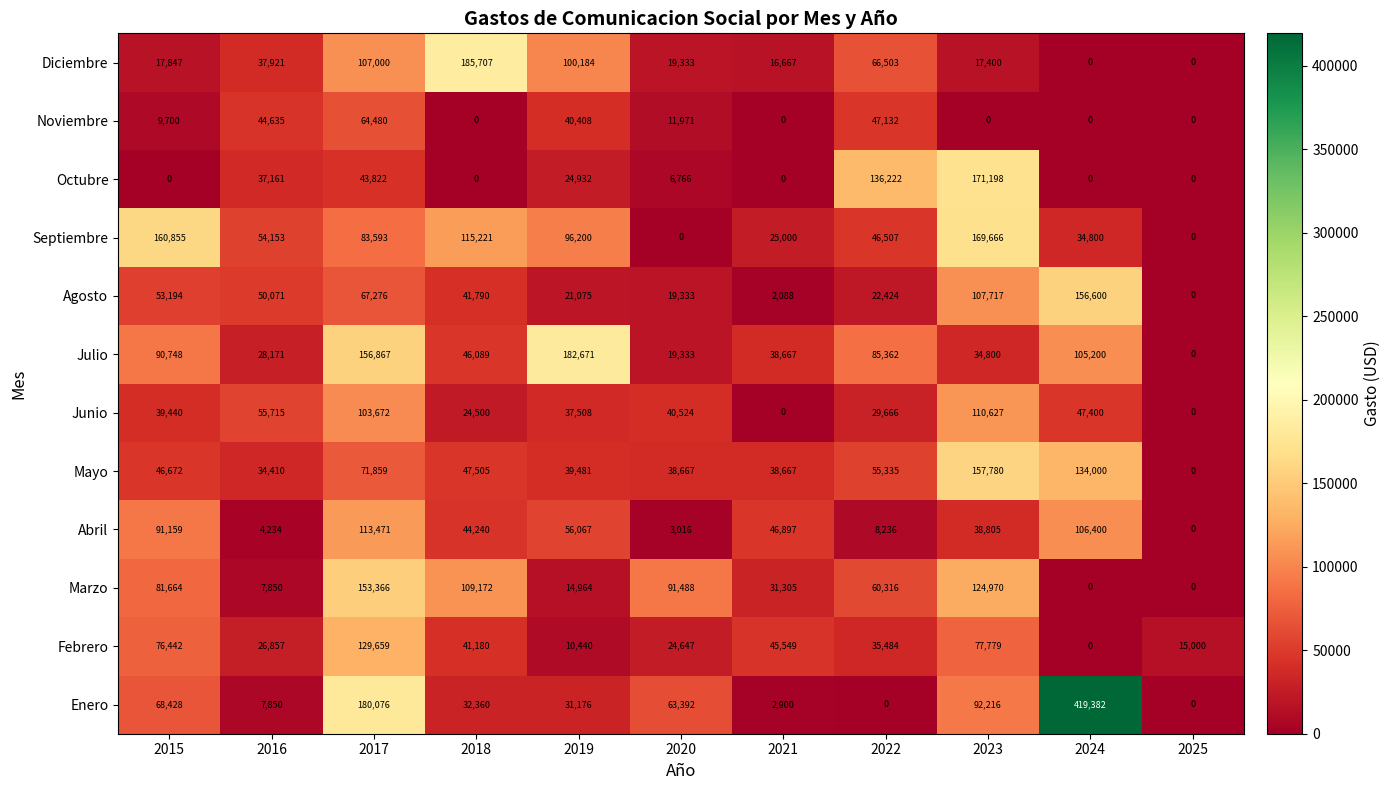

The value of Mayo at 2017 is 123800. True or false?

False